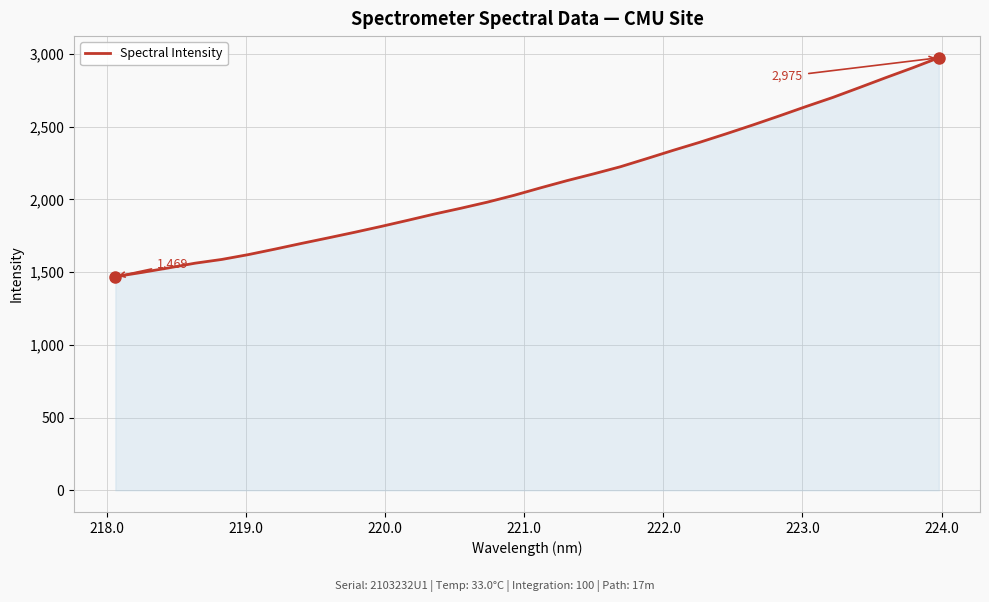

What is the difference between the maximum and minimum values?

1505.2